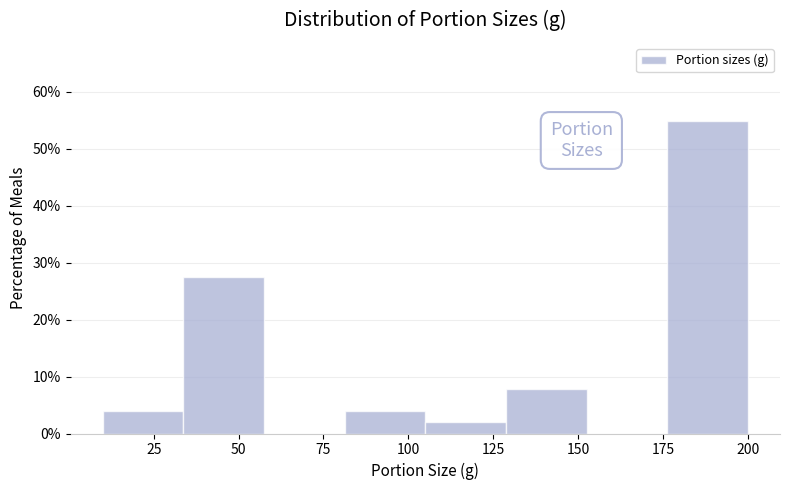

Over which range of the x-axis is the bar tallest?

175 to 200